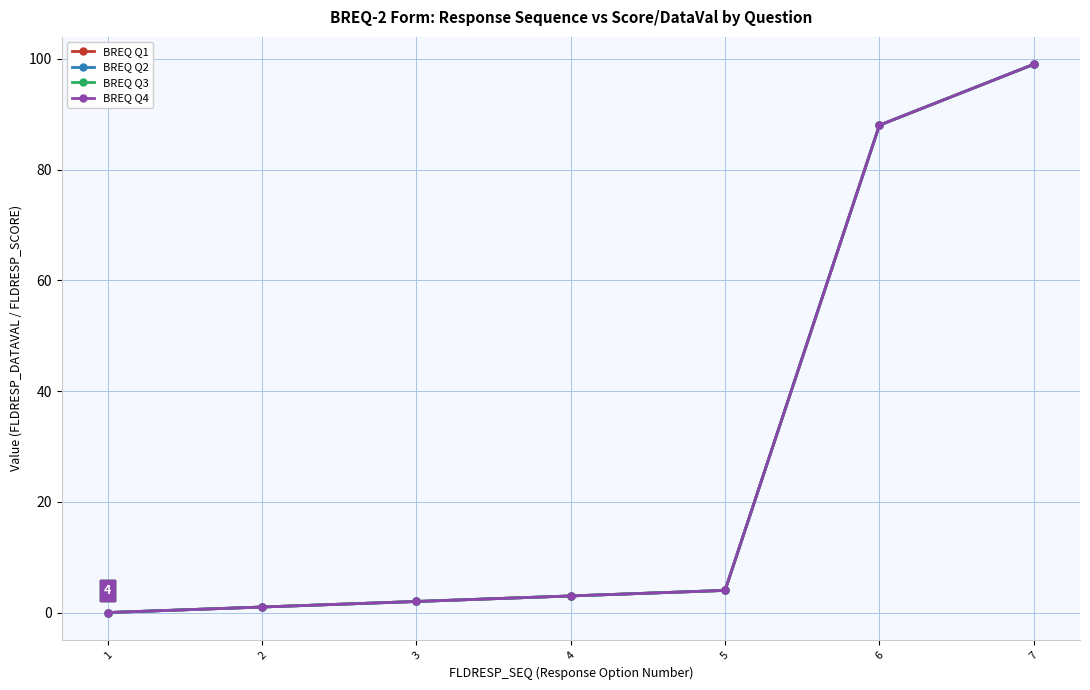

List the series in order of their peak value, highest first.

BREQ Q1, BREQ Q2, BREQ Q3, BREQ Q4